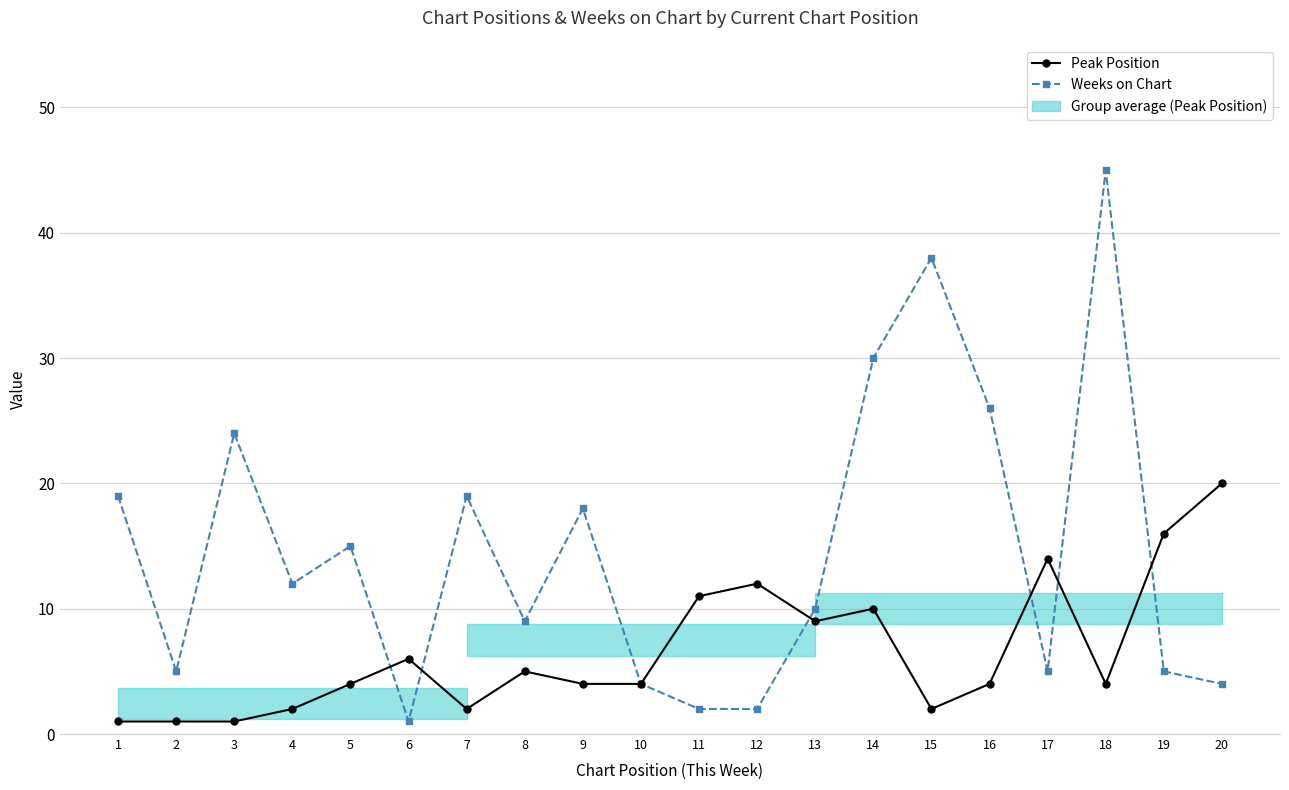

Reading left to right, extract all data points from this chart.

Peak Position: 1	1	1	2	4	6	2	5	4	4	11	12	9	10	2	4	14	4	16	20
Weeks on Chart: 19	5	24	12	15	1	19	9	18	4	2	2	10	30	38	26	5	45	5	4